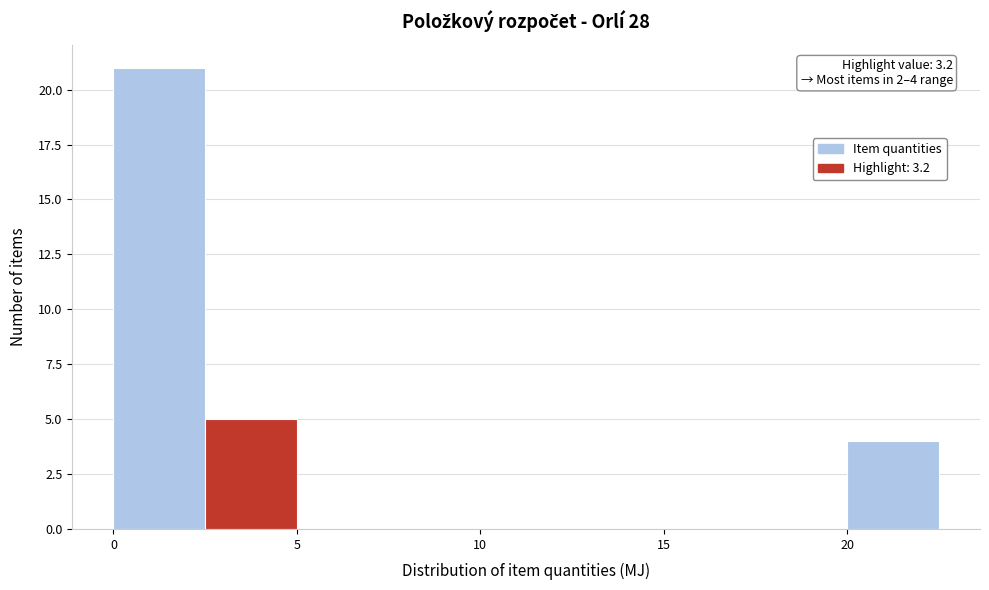

Which range on the x-axis has the tallest bar?

0.0 to 2.5